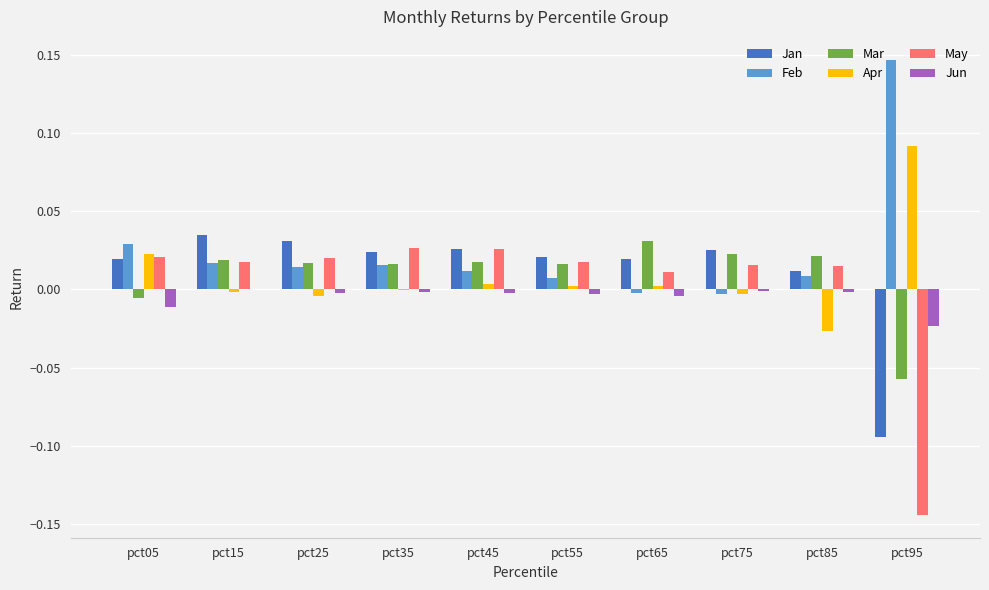

The Mar series shows 0.0 at pct45. True or false?

True